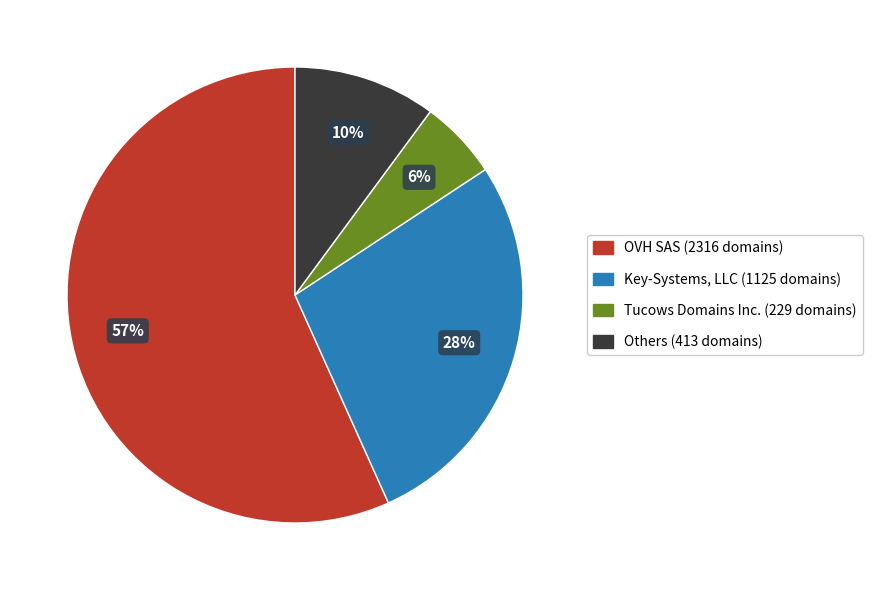

Does any single category account for the majority?

Yes